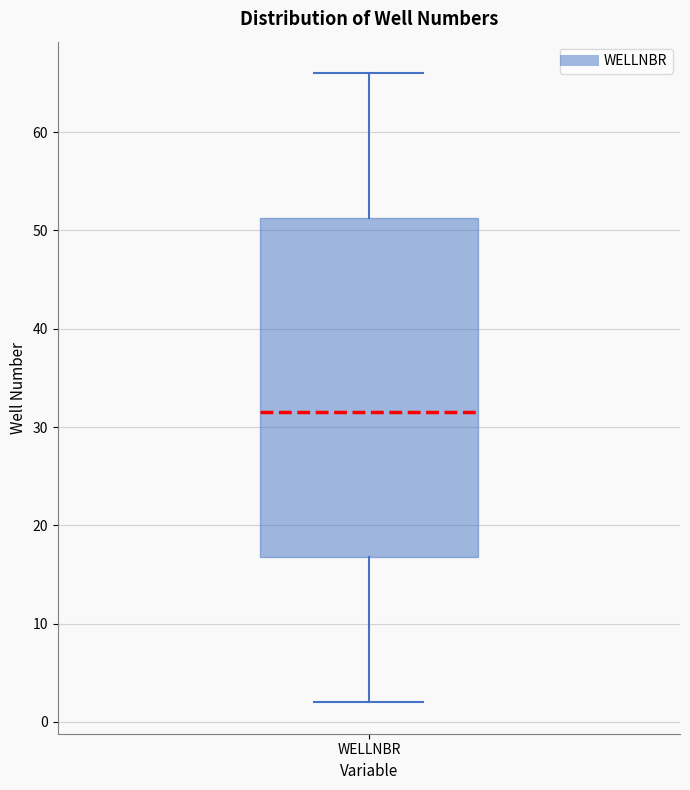

Where does the lower whisker of the box for WELLNBR end on the y-axis? The values are not printed on the chart, so give them approximately, as read against the axis.

2